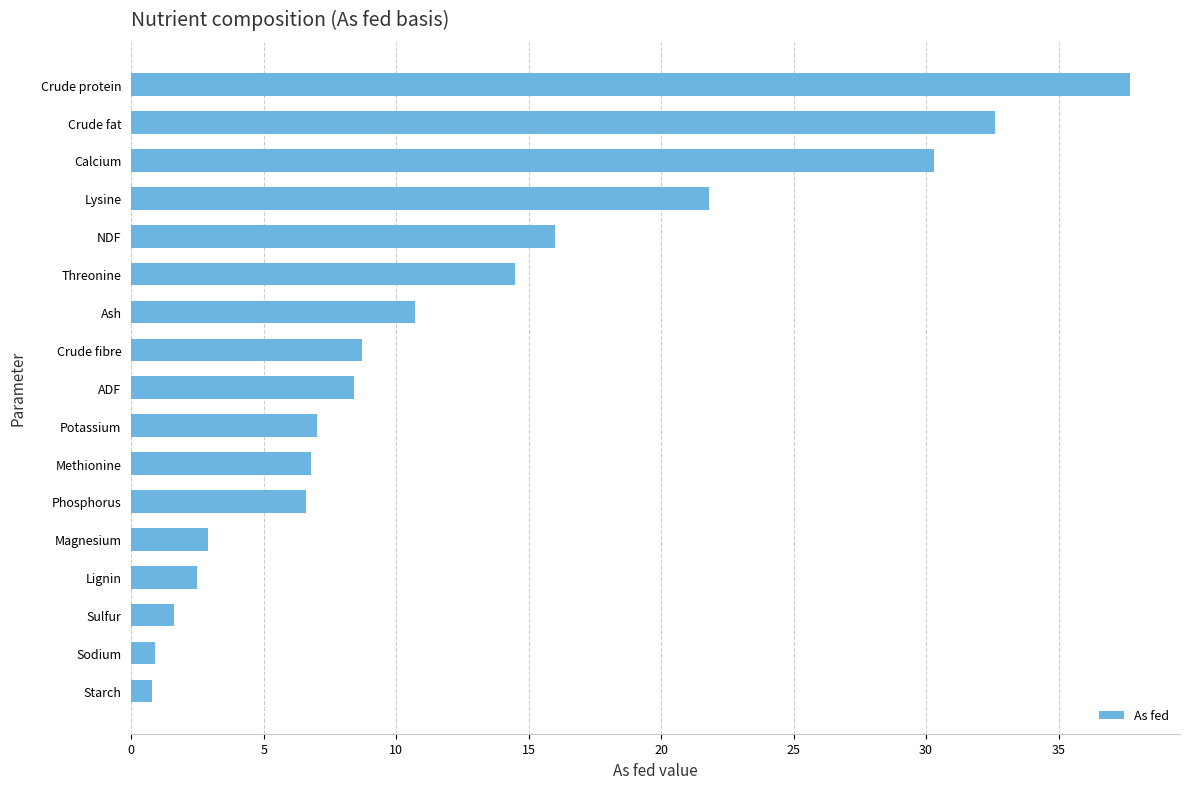

Which has a higher value, Crude protein or Crude fat?

Crude protein